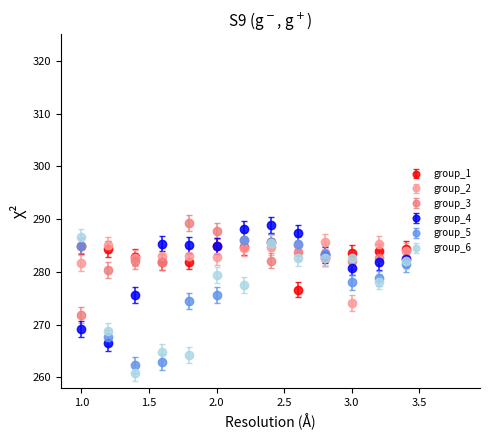

True or false: group_6 has more than 0 points higher than both neighbors.

True